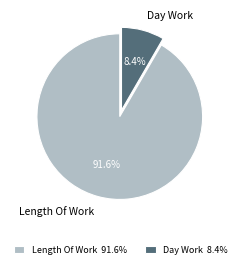

Is it true that Length Of Work is 99% of the pie?

False